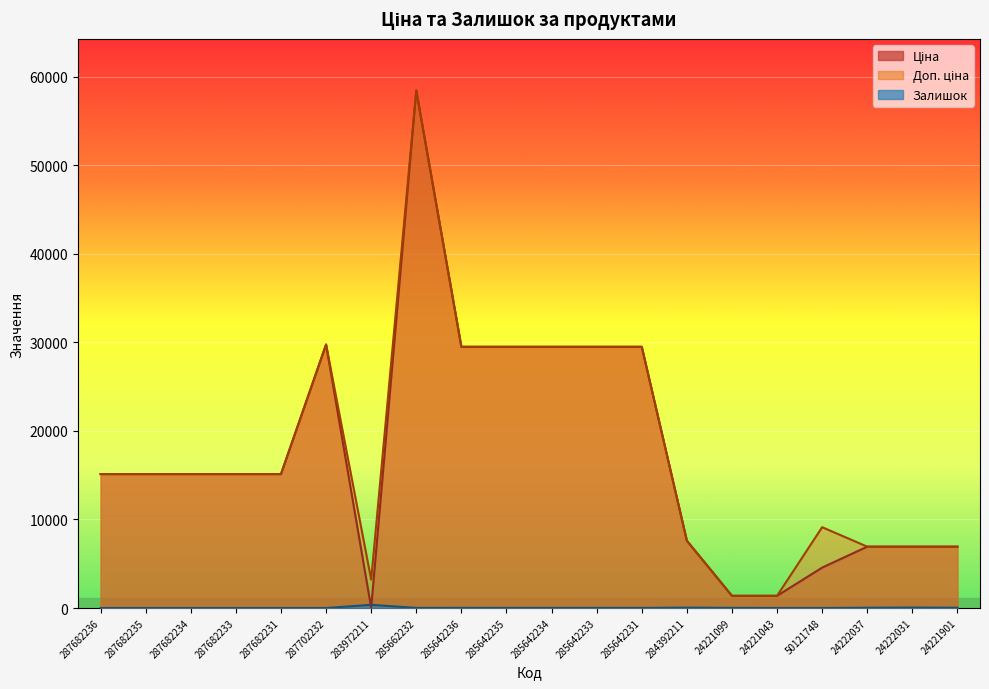

Reading left to right, list all the values displayed in this chart.

Ціна: 287682236=15120.0	287682235=15120.0	287682234=15120.0	287682233=15120.0	287682231=15120.0	287702232=29747.2	283972211=32.0	285662232=58426.5	285642236=29491.5	285642235=29491.5	285642234=29491.5	285642233=29491.5	285642231=29491.5	284392211=7596.5	24221099=1375.4	24221043=1375.4	50121748=4561.9	24222037=6925.7	24222031=6925.7	24221901=6925.7
Доп. ціна: 287682236=15120.0	287682235=15120.0	287682234=15120.0	287682233=15120.0	287682231=15120.0	287702232=29747.2	283972211=3205.0	285662232=58426.5	285642236=29491.5	285642235=29491.5	285642234=29491.5	285642233=29491.5	285642231=29491.5	284392211=7596.5	24221099=1375.0	24221043=1375.0	50121748=9123.7	24222037=6925.7	24222031=6925.7	24221901=6925.7
Залишок: 287682236=0.0	287682235=0.0	287682234=0.0	287682233=0.0	287682231=0.0	287702232=0.0	283972211=360.0	285662232=14.0	285642236=16.0	285642235=13.0	285642234=10.0	285642233=14.0	285642231=11.0	284392211=43.0	24221099=16.0	24221043=4.0	50121748=0.0	24222037=32.0	24222031=51.0	24221901=33.0